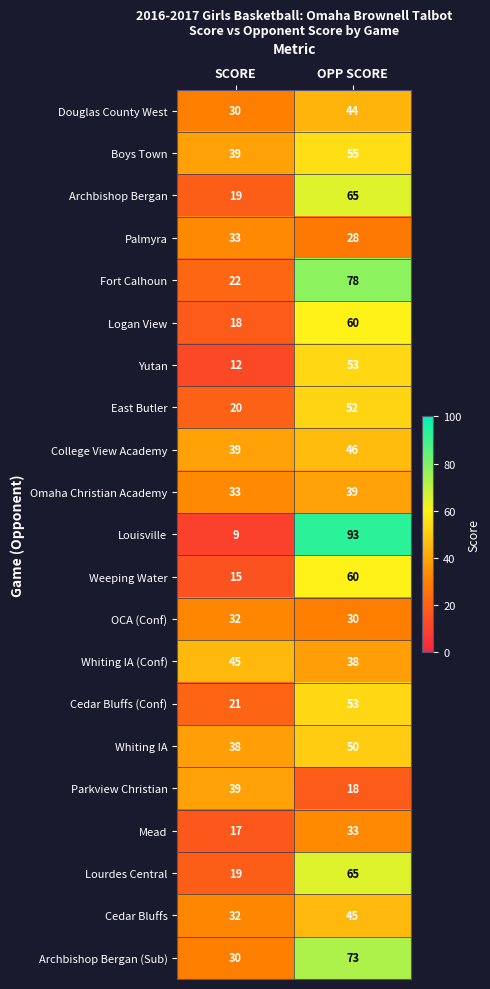

What is the difference between the highest and lowest values at OPP SCORE?

75